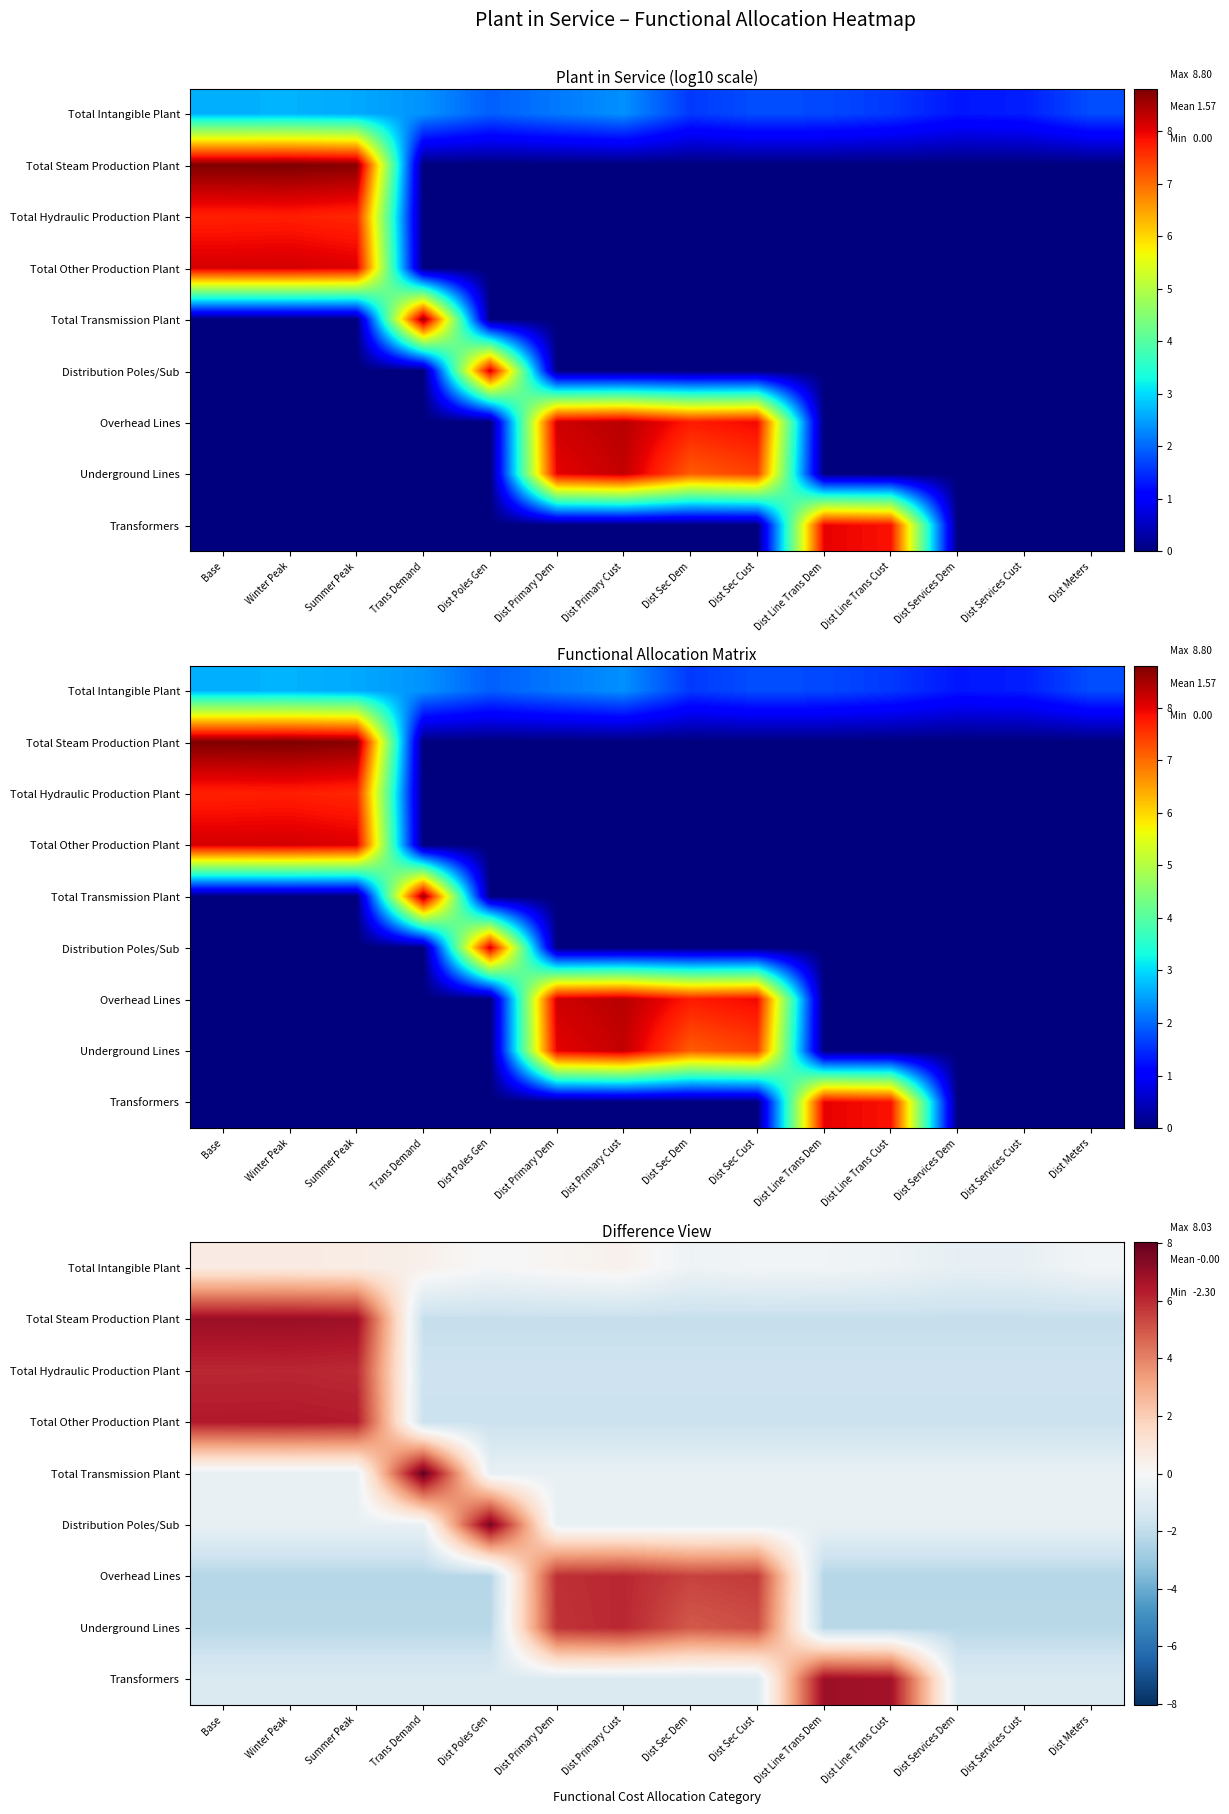

What is the minimum value for Underground Lines?

-2.2